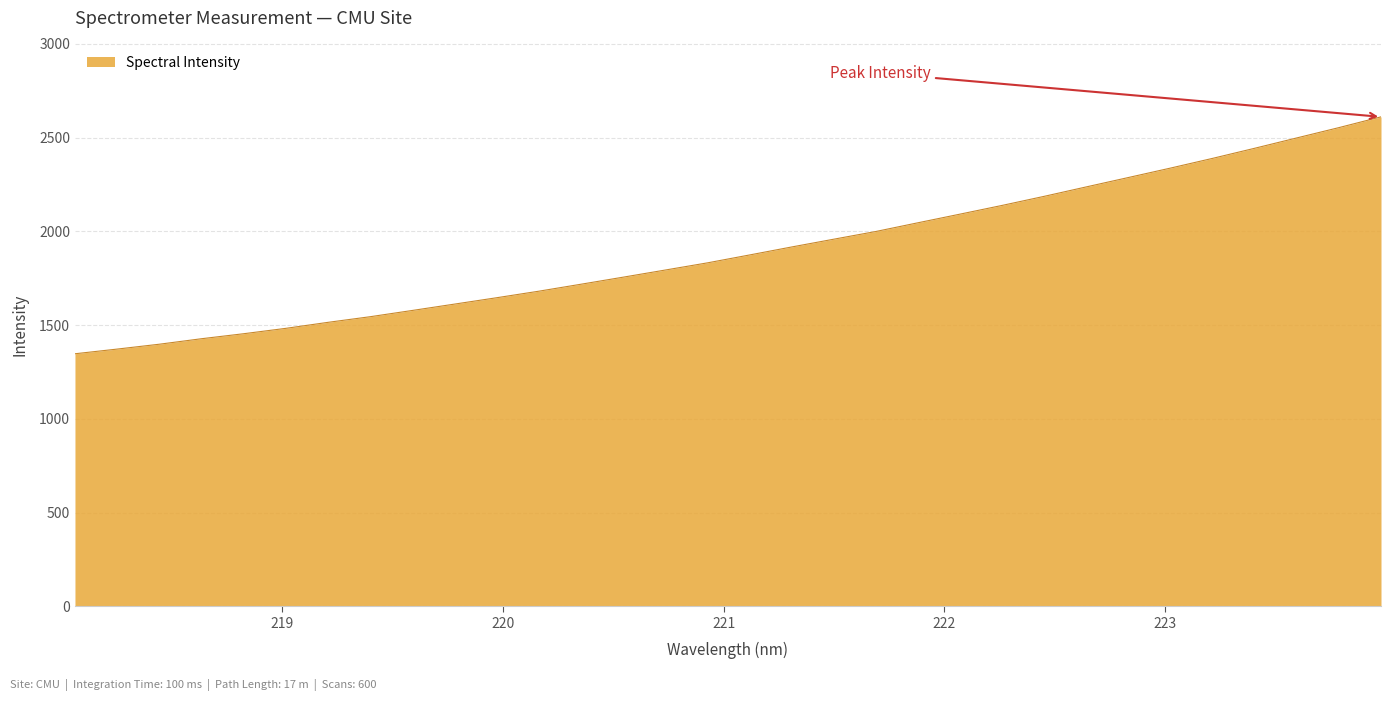

What is the greatest value displayed?

2610.9